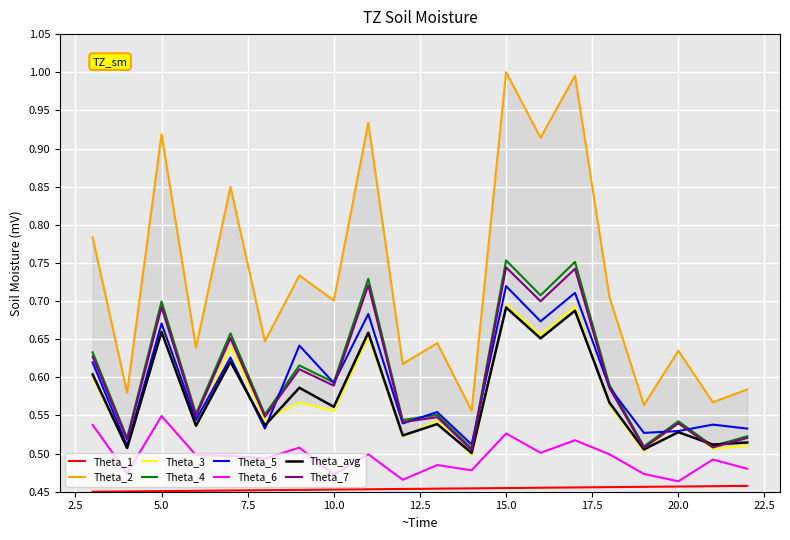

True or false: Theta_1 and Theta_7 cross at least once.

False